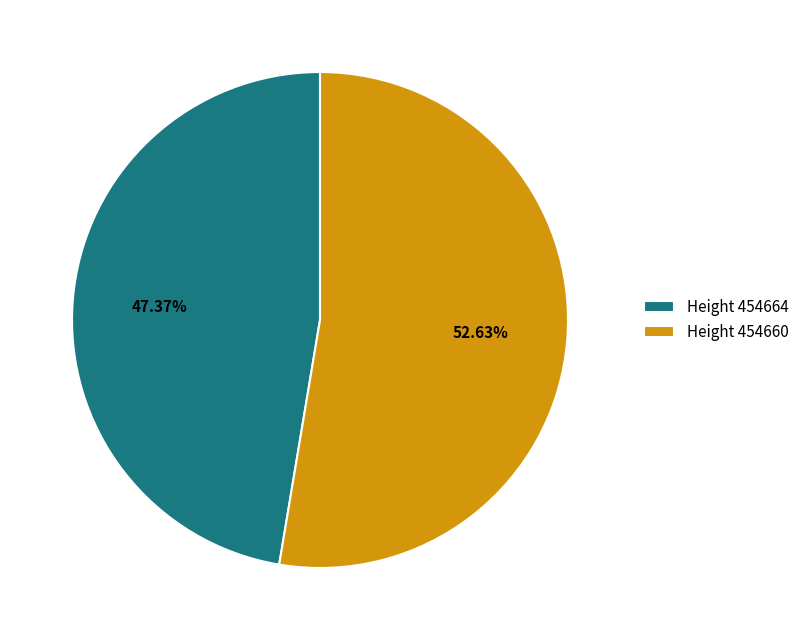

Combined, do Height 454664 and Height 454660 account for over 50%?

Yes